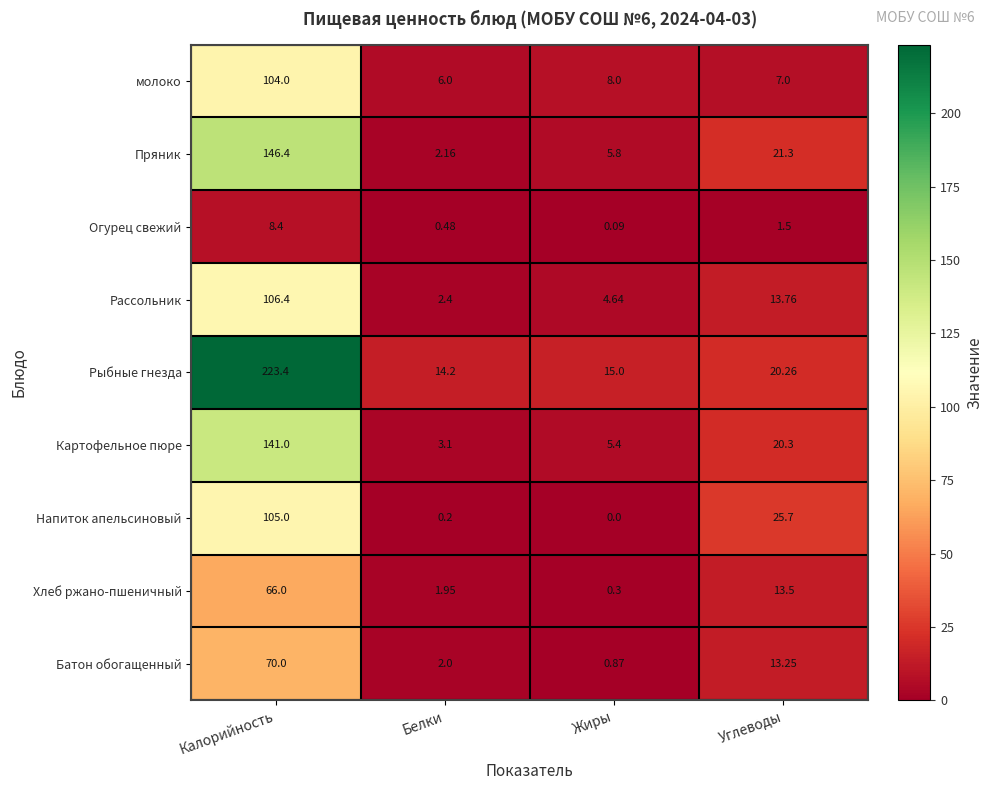

How many series are shown in this chart?

9